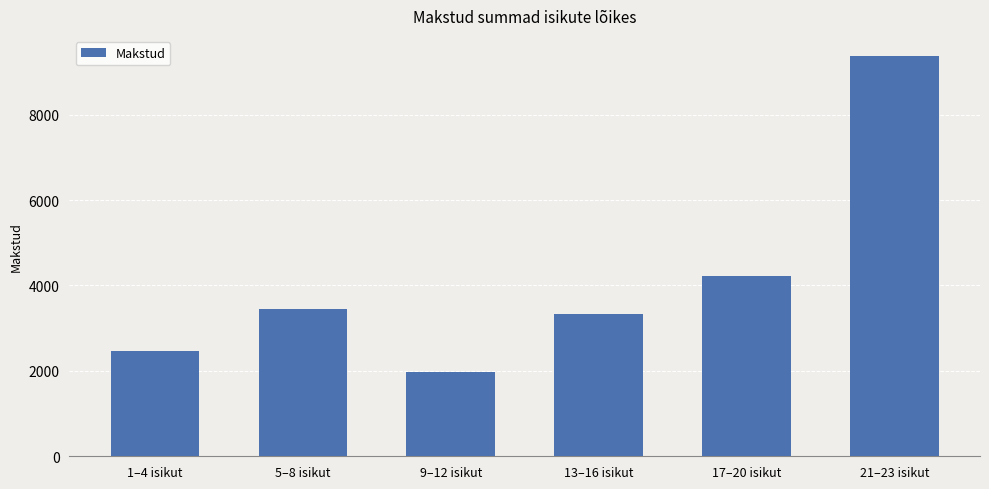

Reading left to right, transcribe all the data shown in this chart.

1–4 isikut=2466	5–8 isikut=3457	9–12 isikut=1975	13–16 isikut=3336	17–20 isikut=4230	21–23 isikut=9375